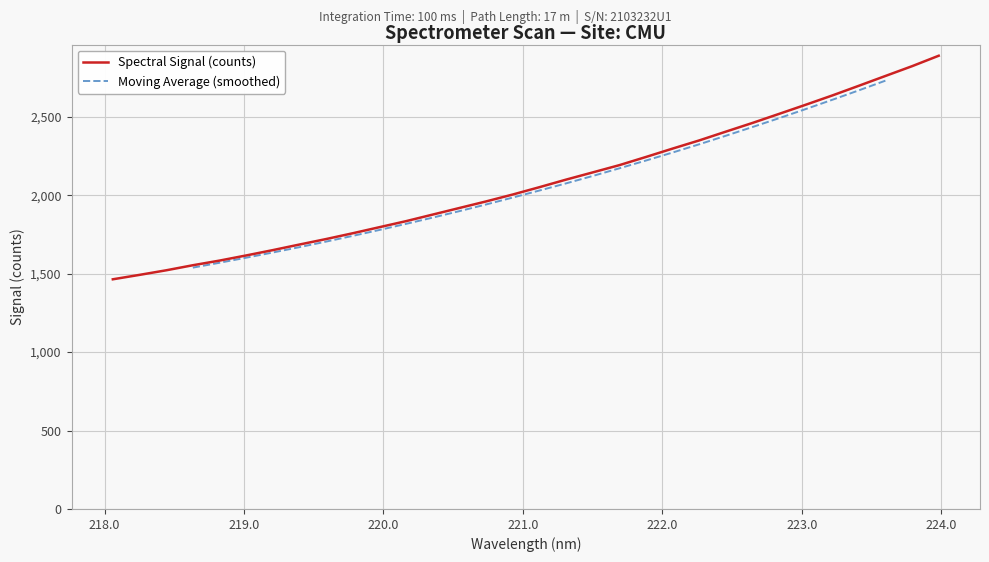

What position from the right is 220.3533?

20